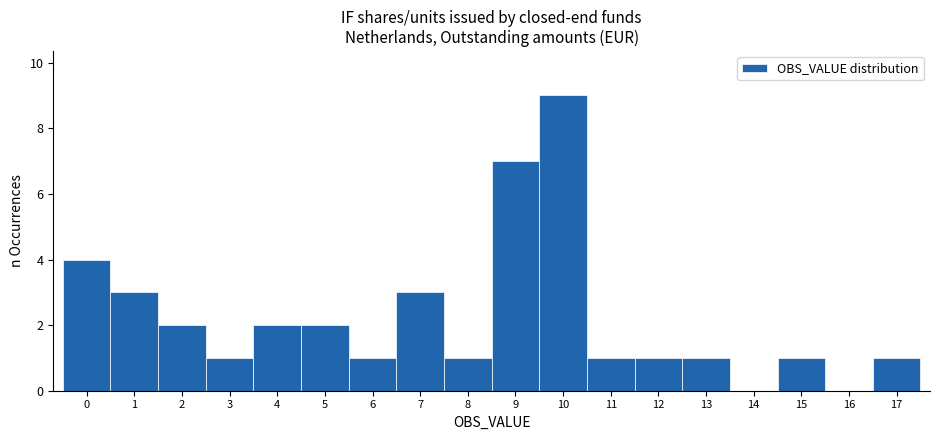

Over which range of the x-axis is the bar tallest?

9.5 to 10.5